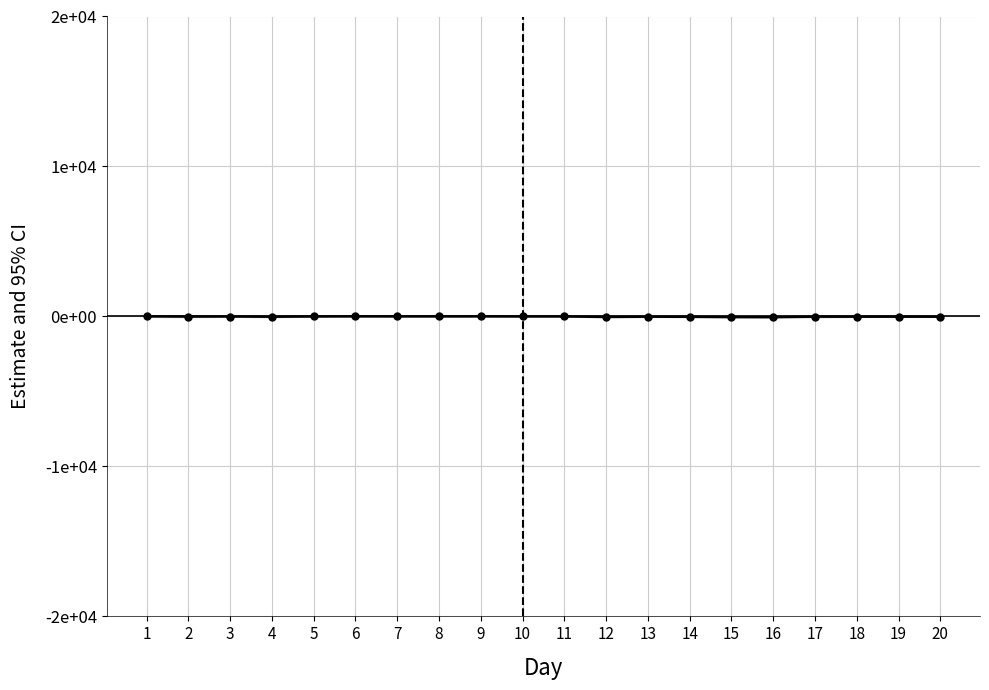

Where does the data first go above -8?

1